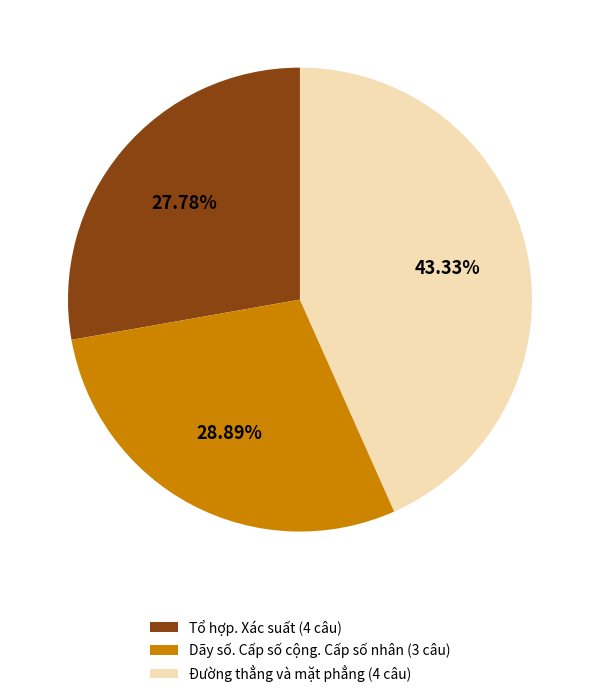

Approximately how many times larger is the value at Đường thẳng và mặt phẳng (4 câu) compared to Dãy số. Cấp số cộng. Cấp số nhân (3 câu)?

1.5